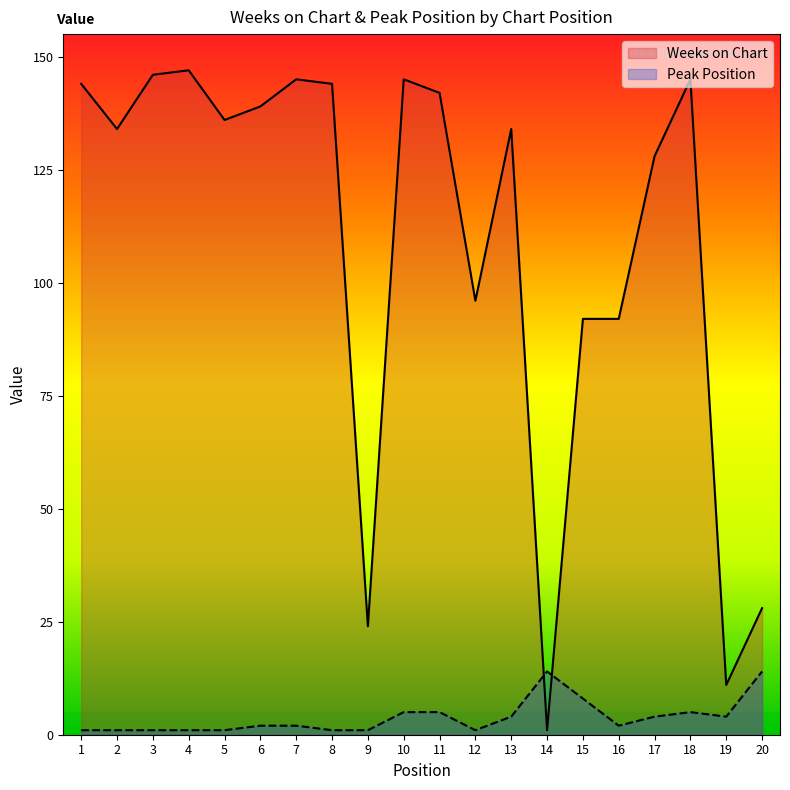

Rank the categories by Peak Position value from highest to lowest.

14, 20, 15, 10, 11, 18, 13, 17, 19, 6, 7, 16, 1, 2, 3, 4, 5, 8, 9, 12